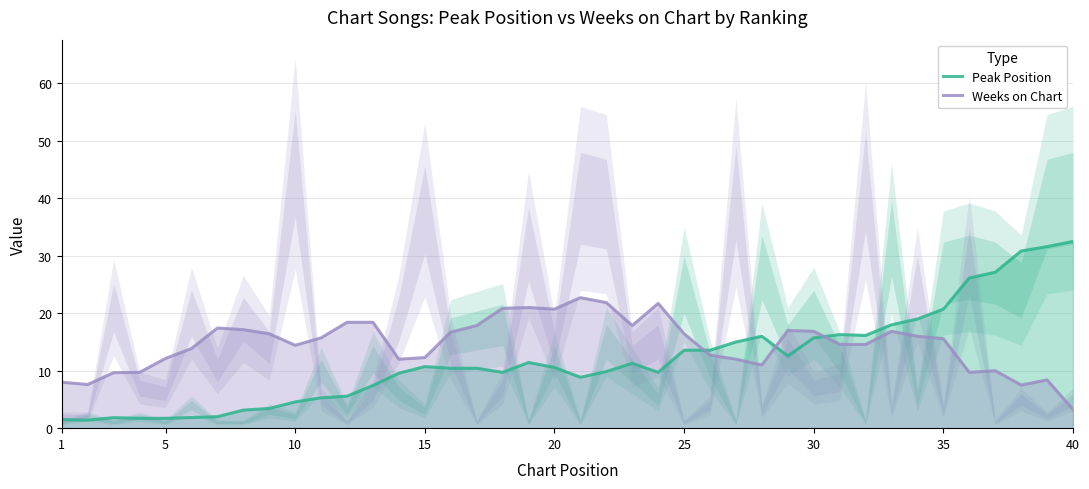

What is the maximum value for Peak Position?

32.5